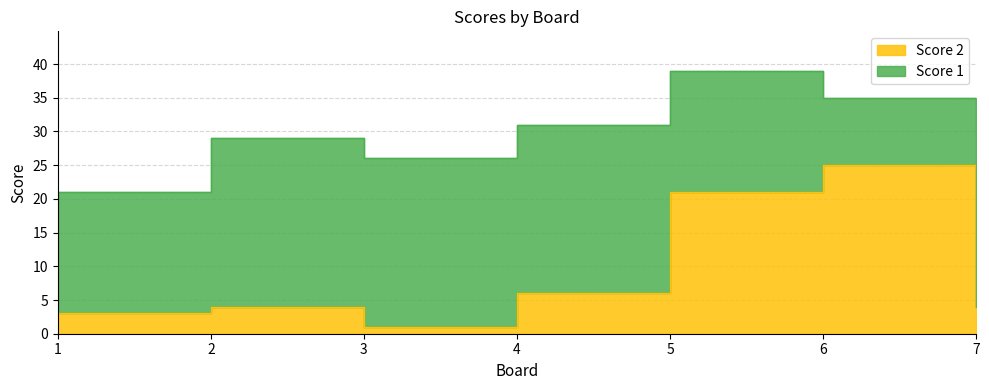

Where is the first local maximum?

2